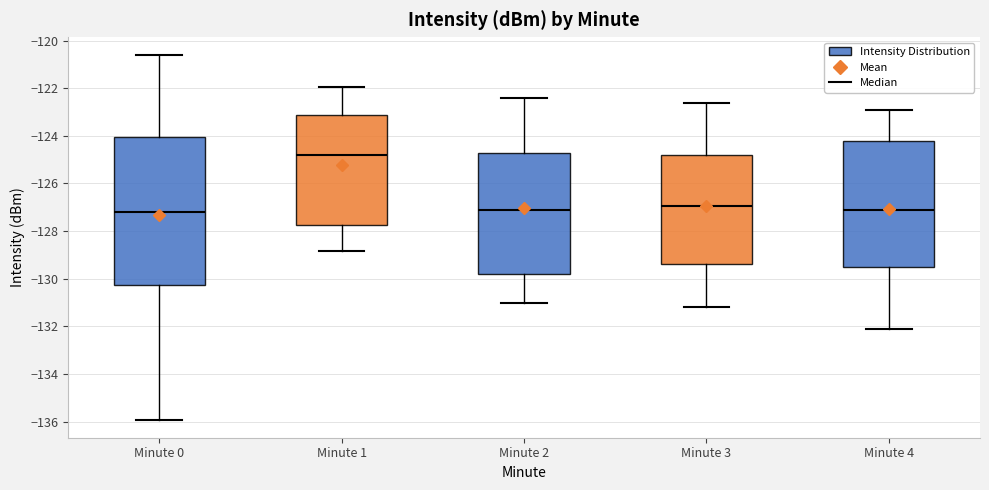

Reading left to right, transcribe this box plot: for each box, give where its median line is, the range the box spans, and where its two whiskers end, as read against the y-axis. The values are not printed on the chart, so give them approximately, as read against the axis.

Minute 0: median -127.2, box -130.2 to -124.0, whiskers -136.0 to -120.6
Minute 1: median -124.8, box -127.8 to -123.2, whiskers -128.8 to -122.0
Minute 2: median -127.0, box -129.8 to -124.6, whiskers -131.0 to -122.4
Minute 3: median -127.0, box -129.4 to -124.8, whiskers -131.2 to -122.6
Minute 4: median -127.0, box -129.4 to -124.2, whiskers -132.0 to -122.8